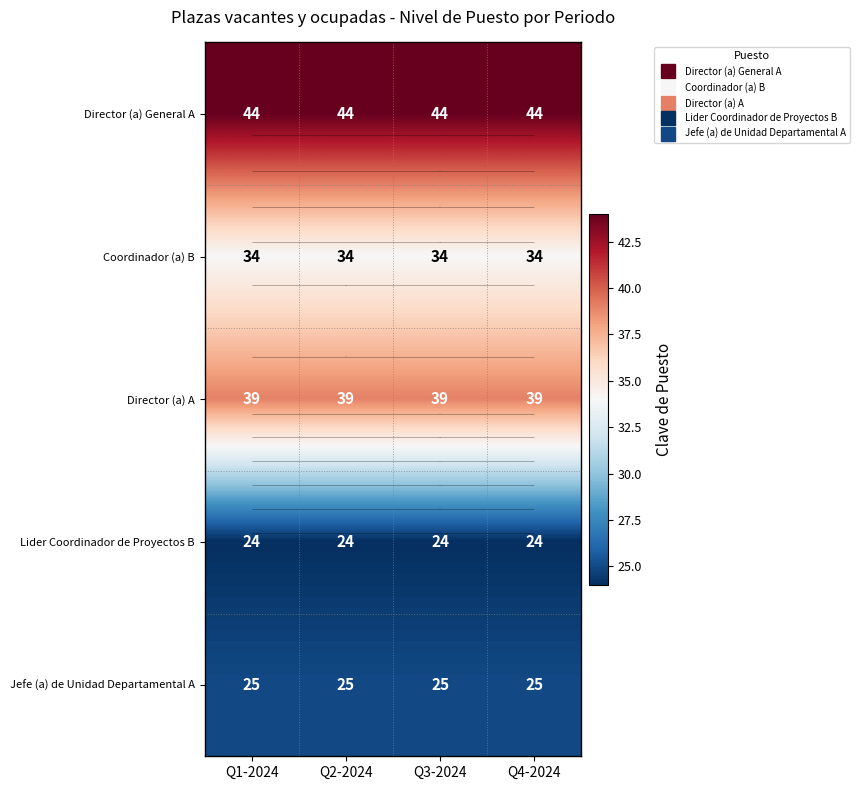

True or false: Coordinador (a) B has a value of 34 at Q3-2024.

True